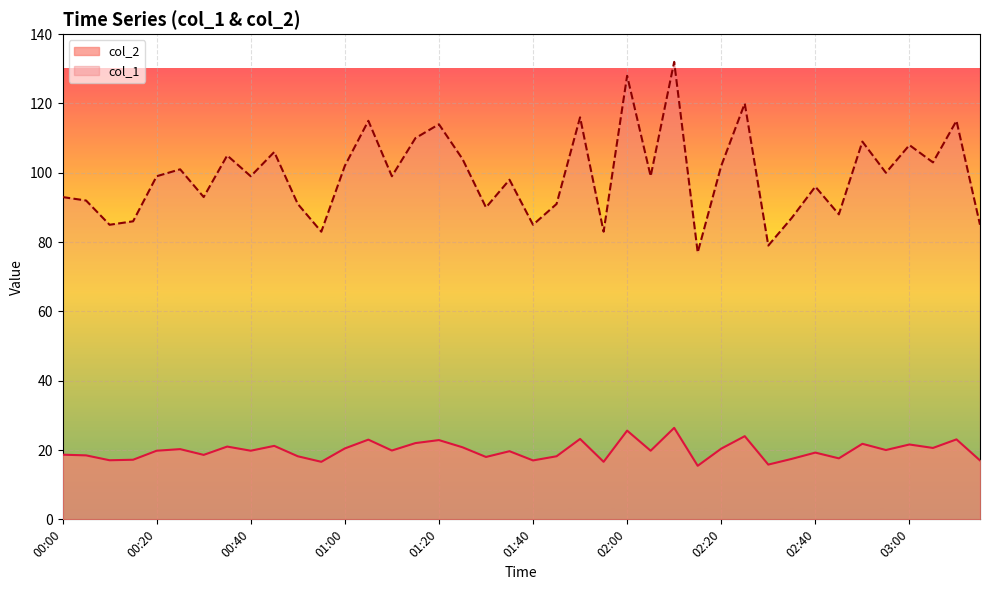

What is the difference between the col_1 values at 02:30 and 03:15?

6.0